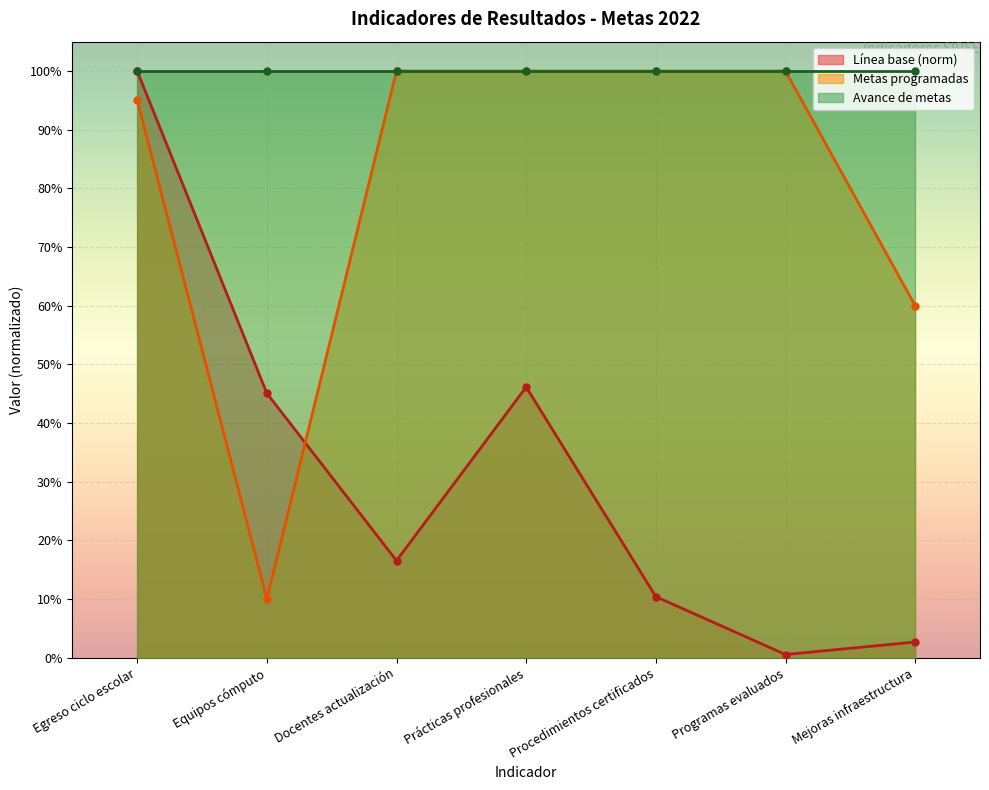

List the labels in order of Metas programadas value, largest first.

Docentes actualización, Prácticas profesionales, Procedimientos certificados, Programas evaluados, Egreso ciclo escolar, Mejoras infraestructura, Equipos cómputo